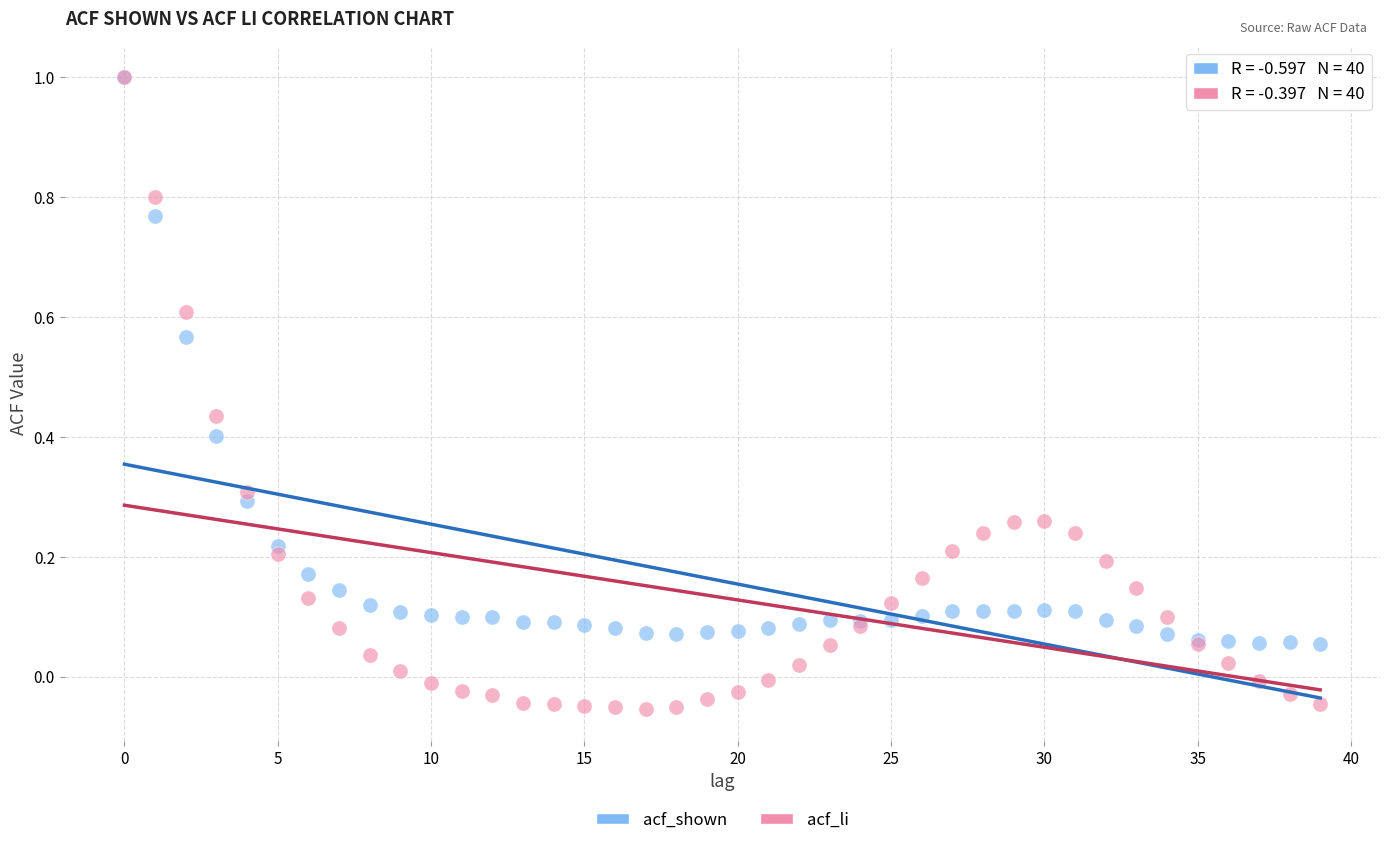

Which series contains the lowest Y value?

acf_li